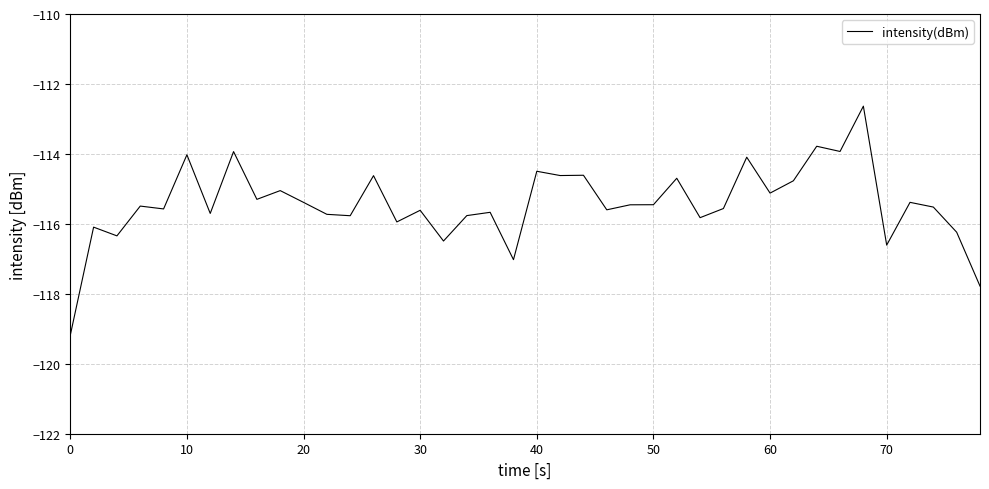

What is the difference between the maximum and minimum values?

6.5